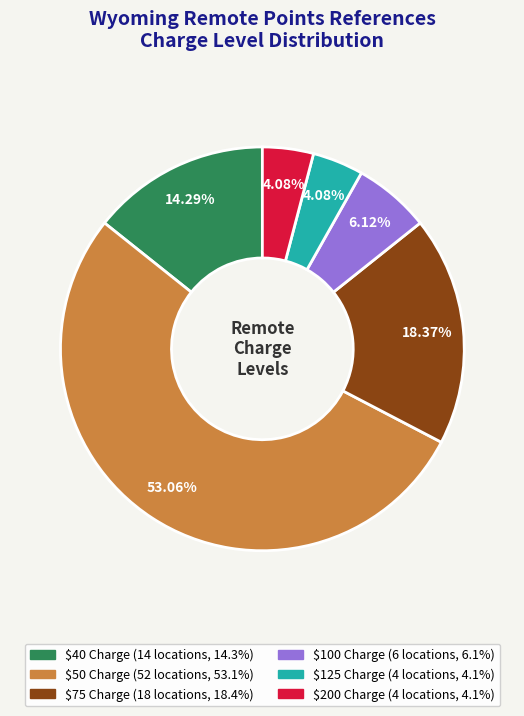

Which has a higher value, $75 Charge or $40 Charge?

$75 Charge